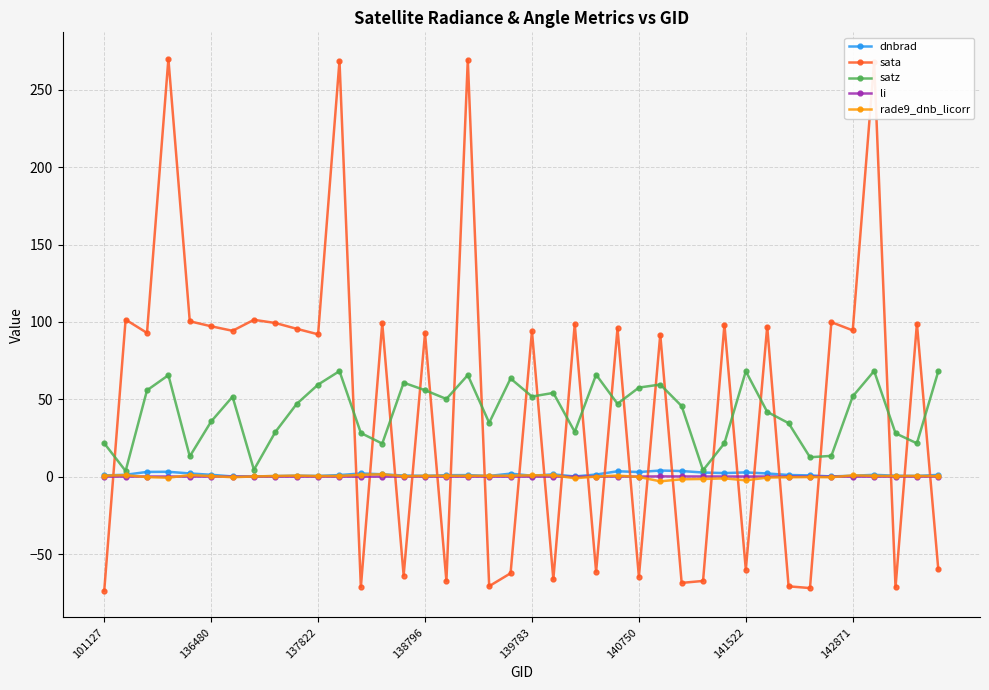

How many times do sata and li cross each other?

24